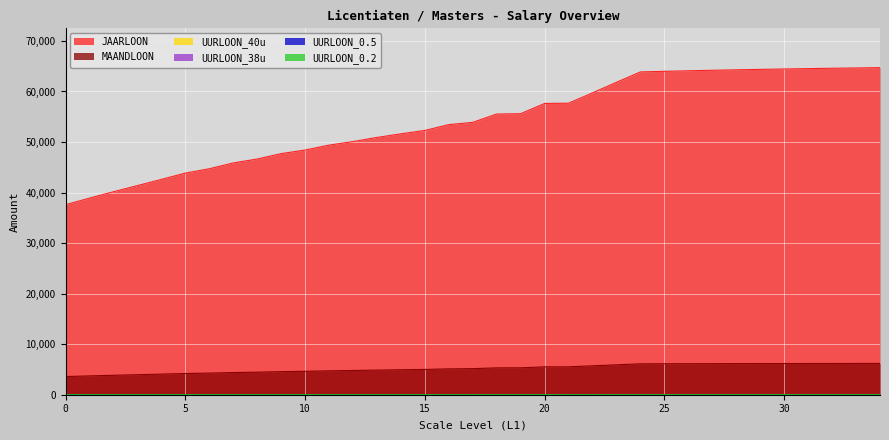

Rank the categories by JAARLOON value from lowest to highest.

0, 1, 2, 3, 4, 5, 6, 7, 8, 9, 10, 11, 12, 13, 14, 15, 16, 17, 18, 19, 20, 21, 22, 23, 24, 25, 26, 27, 28, 29, 30, 31, 32, 33, 34